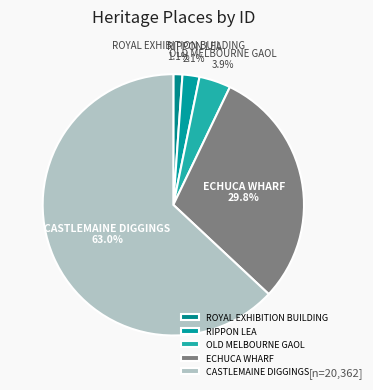

How many segments does this pie chart have?

5